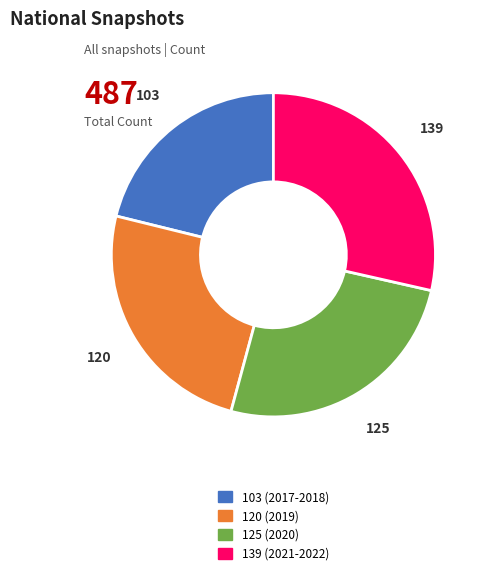

Combined, do 139 (2021-2022) and 103 (2017-2018) account for over 50%?

No